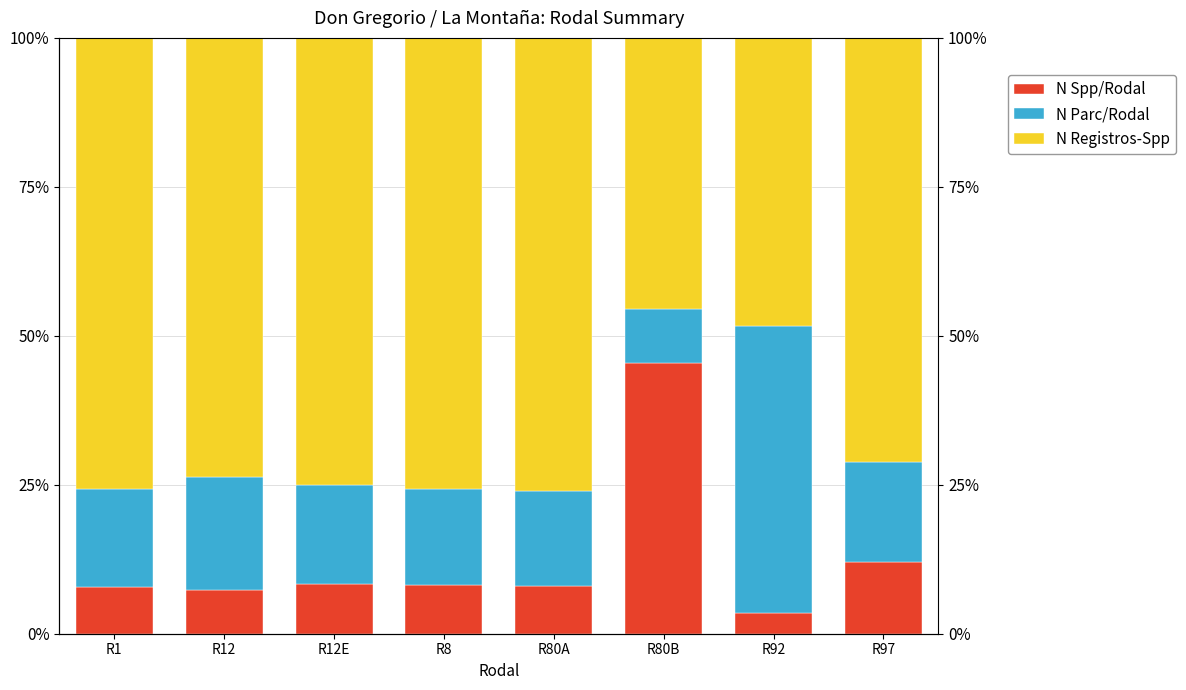

What is the value of the N Parc/Rodal bar at the 3rd from the left?

16.7